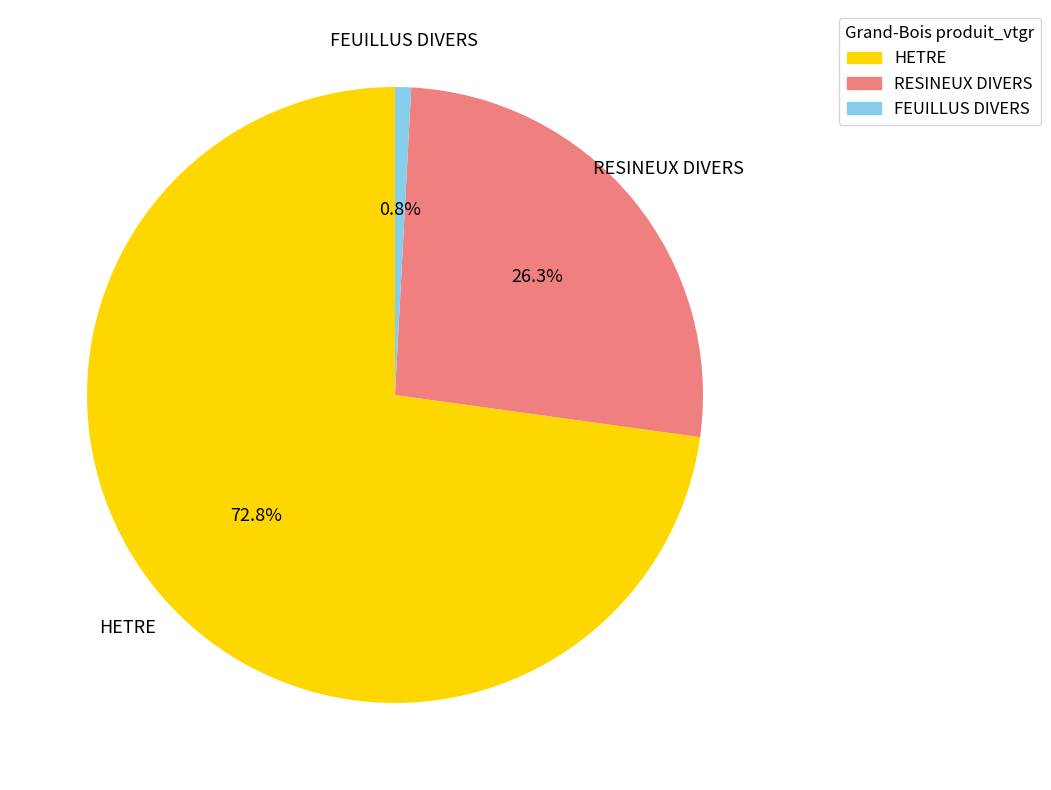

Which category has the biggest portion of the pie?

HETRE